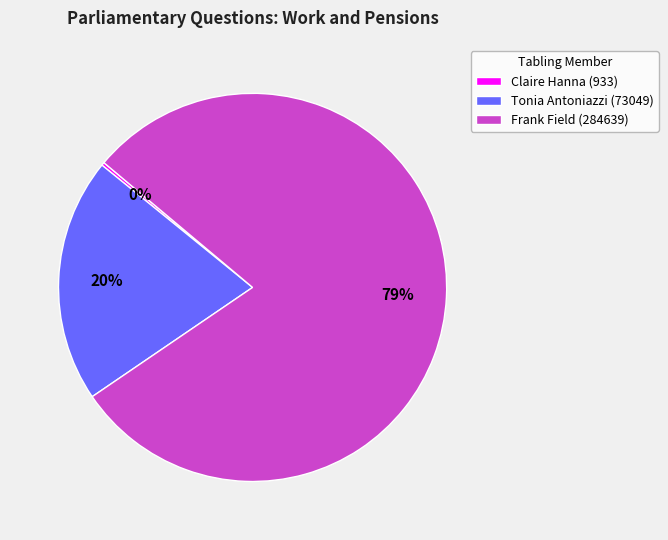

What is the largest slice in the pie chart?

Frank Field (284639)